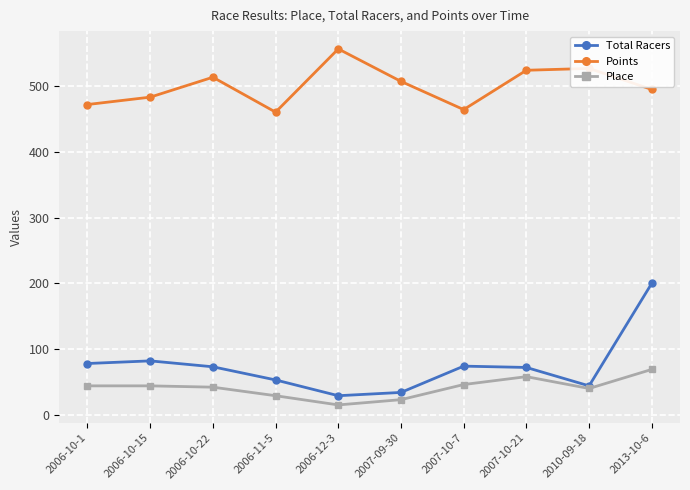

What is the value of the Points point at the 10th from the left?

494.9